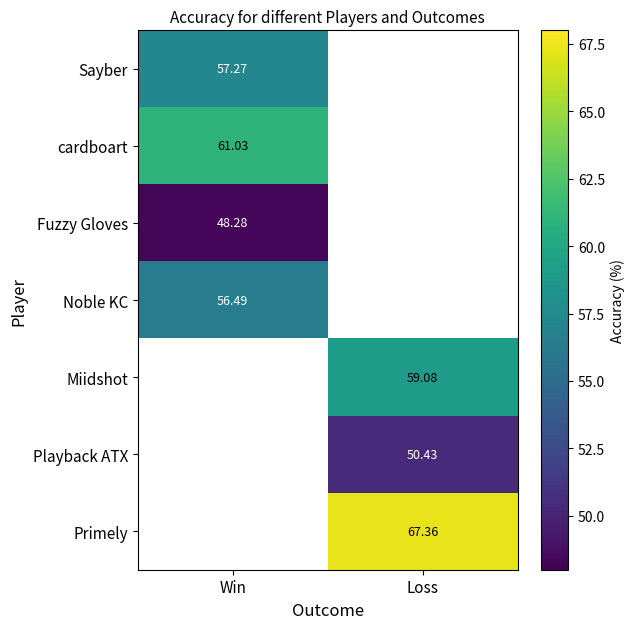

At which label does Miidshot first exceed 59?

Loss